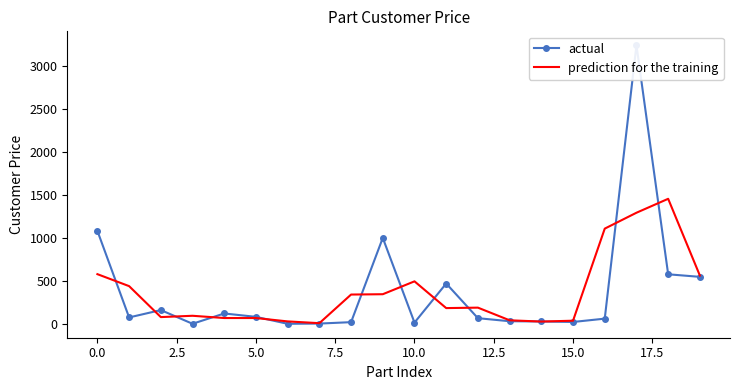

After their last crossing, which series has the higher values: actual or prediction for the training?

prediction for the training